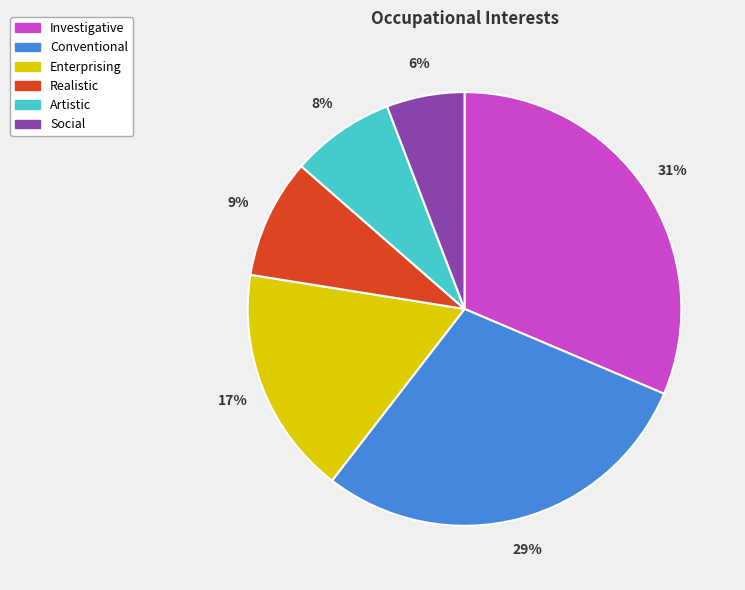

How many slices are in this pie chart?

6